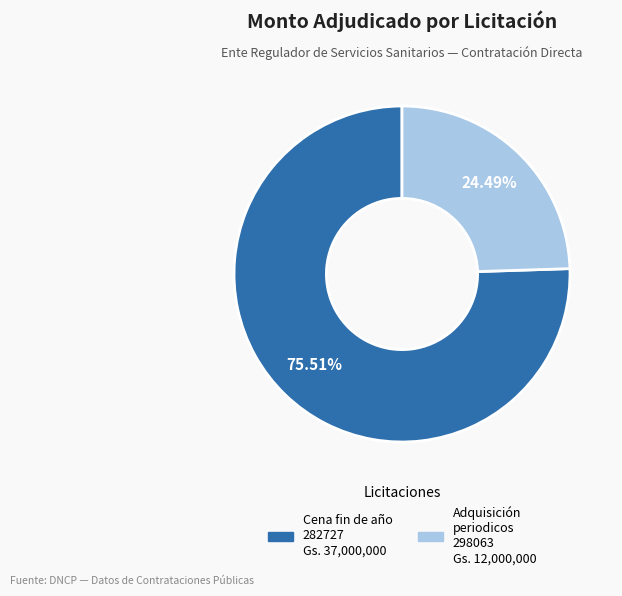

Is there a majority slice in this chart?

Yes